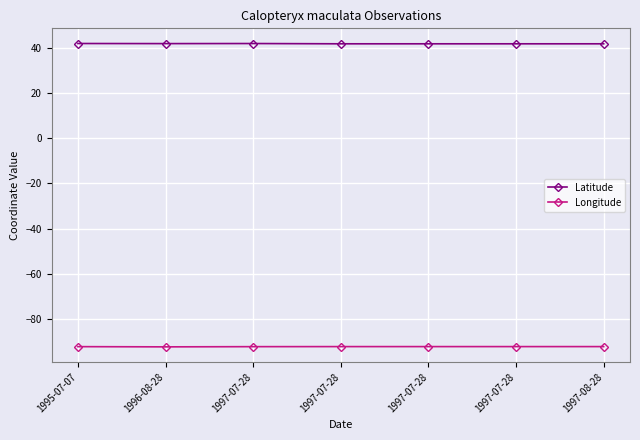

Reading left to right, list all the values displayed in this chart.

Latitude: 1995-07-07=41.8	1996-08-28=41.7	1997-07-28=41.8	1997-07-28=41.7	1997-07-28=41.7	1997-07-28=41.7	1997-08-28=41.7
Longitude: 1995-07-07=-92.1	1996-08-28=-92.2	1997-07-28=-92.1	1997-07-28=-92.1	1997-07-28=-92.1	1997-07-28=-92.1	1997-08-28=-92.1